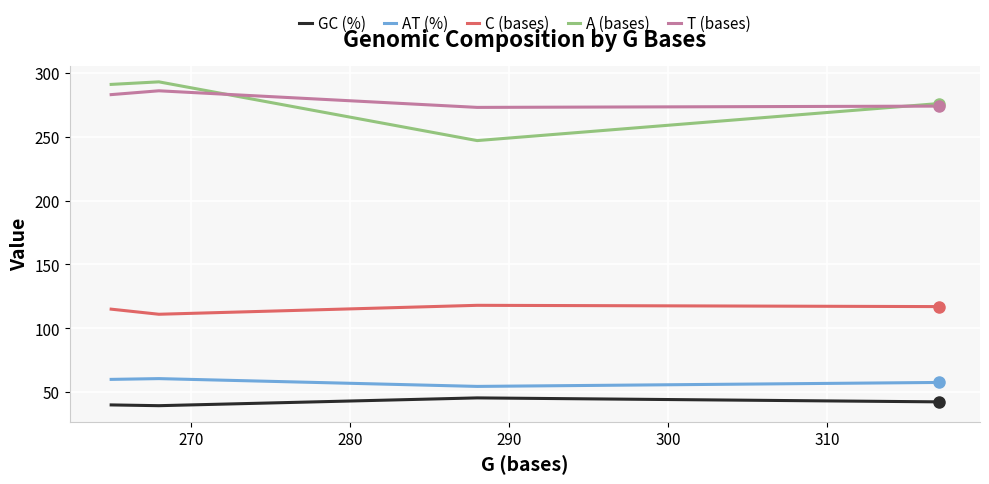

True or false: C (bases) and AT (%) intersect in this chart.

False